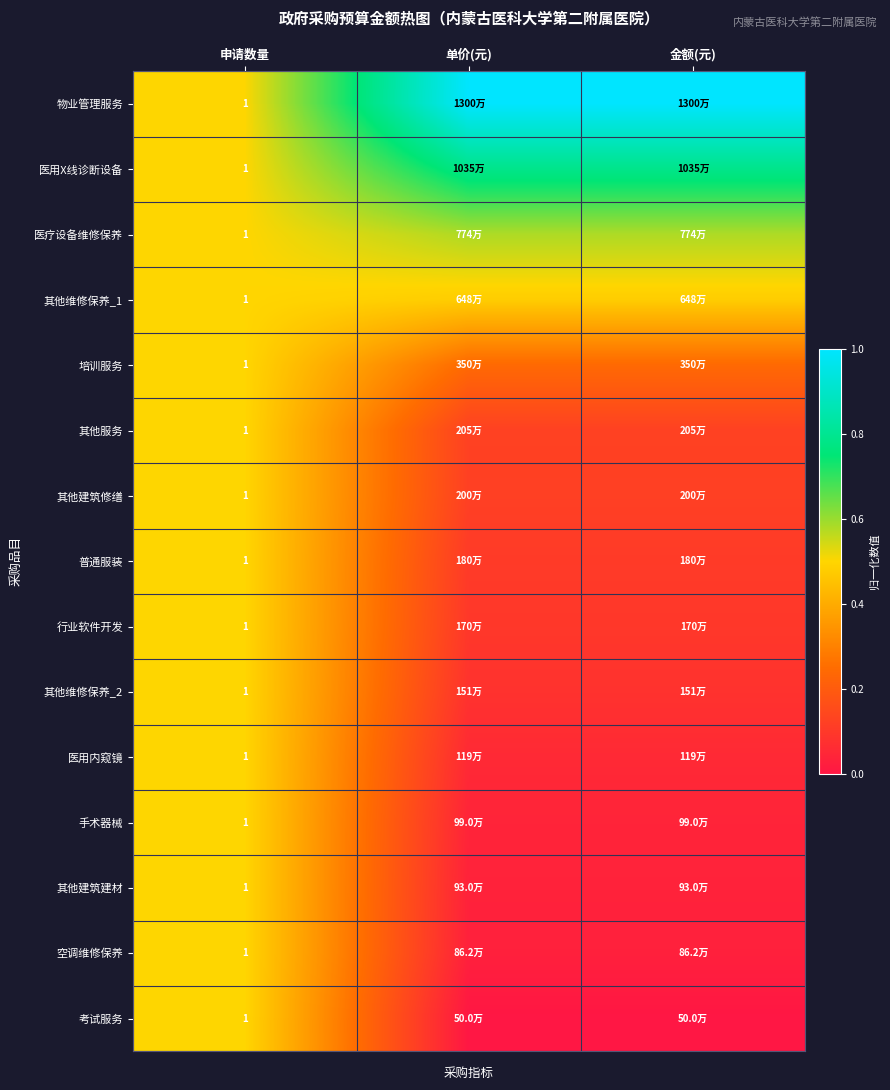

At which label is 其他维修保养_2 closest to 0?

单价(元)